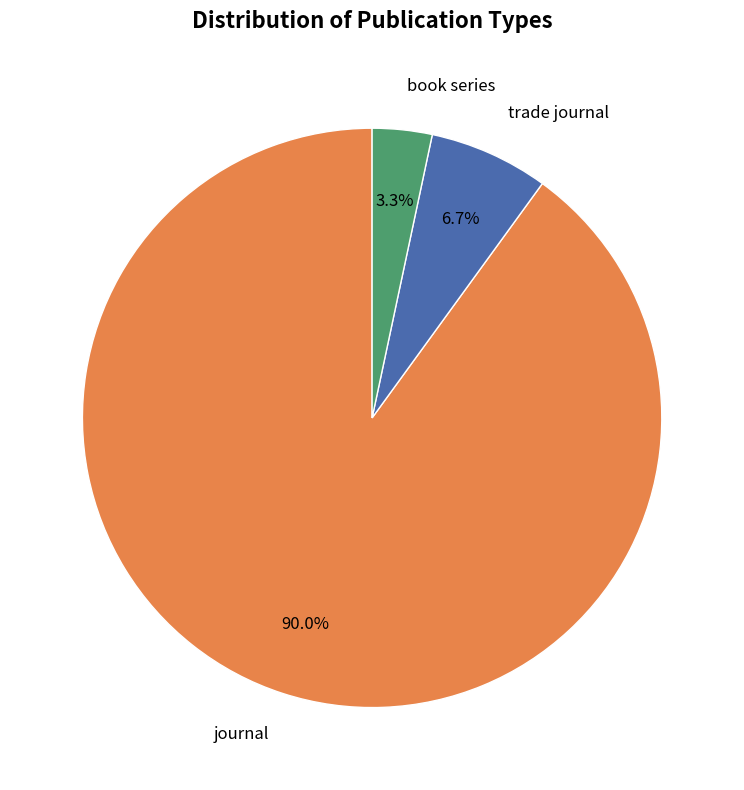

Is there any slice that represents more than half of the pie?

Yes